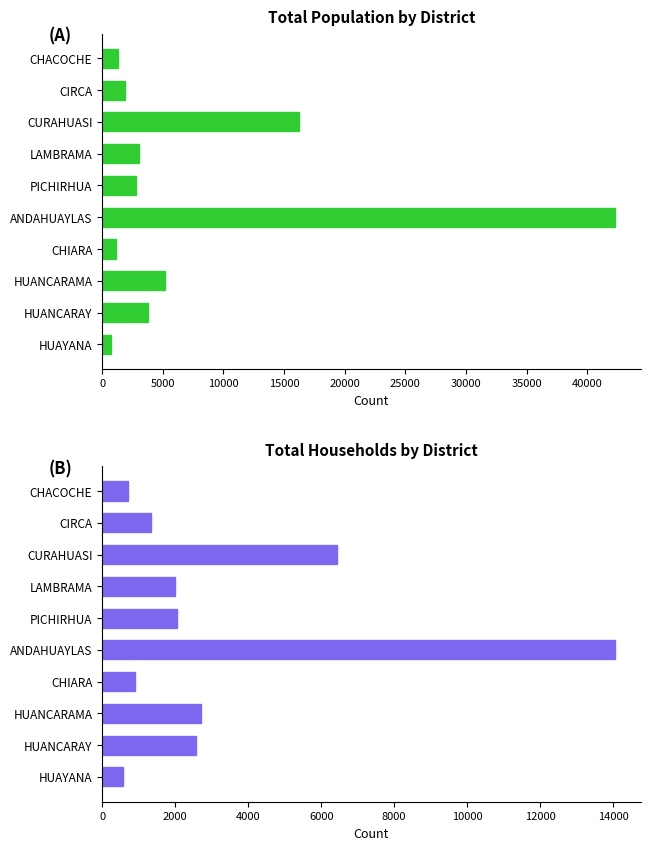

How many values in the Total Viviendas series are below 2044?

5